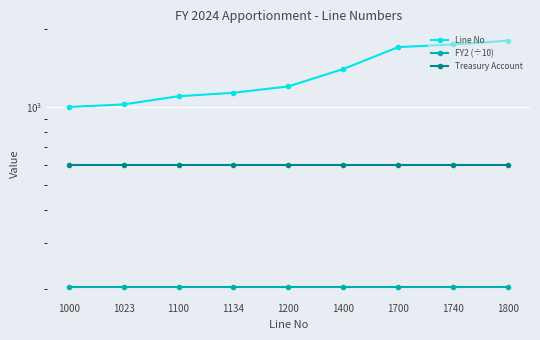

How many lines are shown in the chart?

3